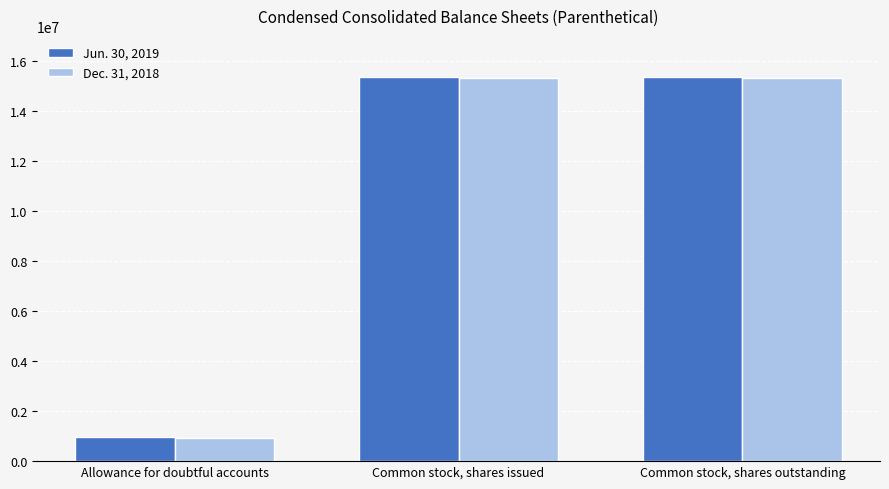

What is the label of the 1st bar from the left?

Allowance for doubtful accounts